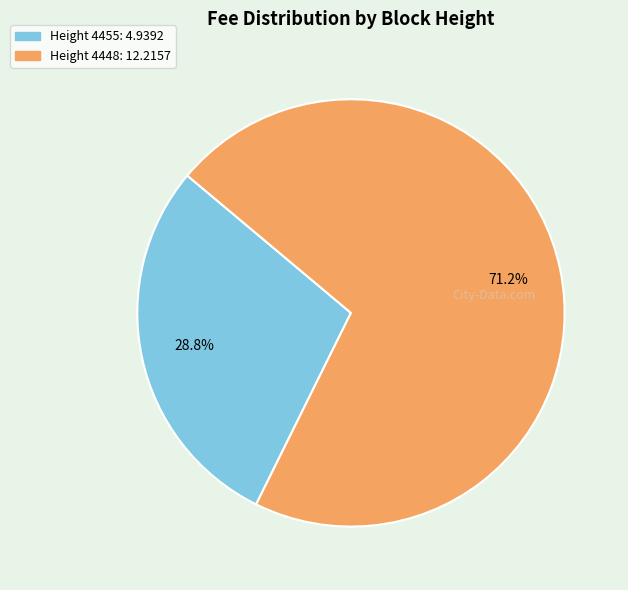

Is there any slice that represents more than half of the pie?

Yes